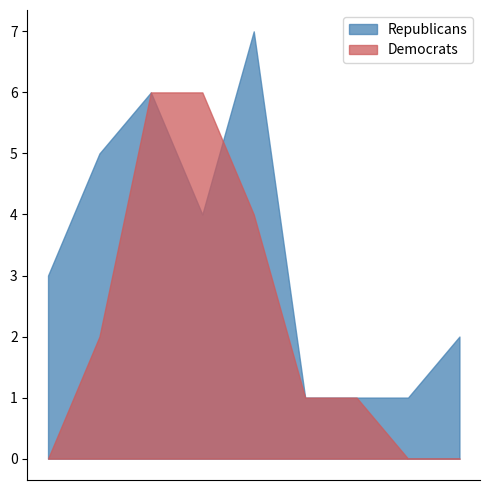

How many series are shown in this chart?

2